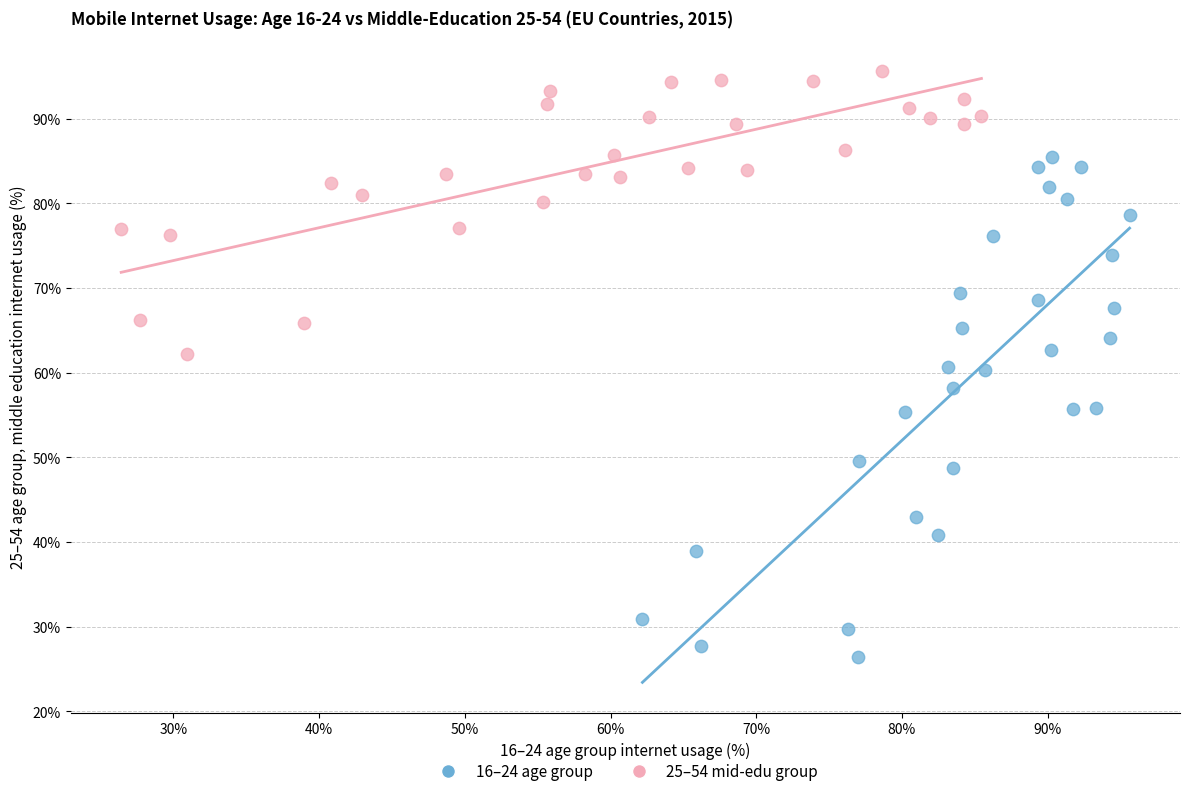

Which series has the widest spread of Y values?

16–24 age group